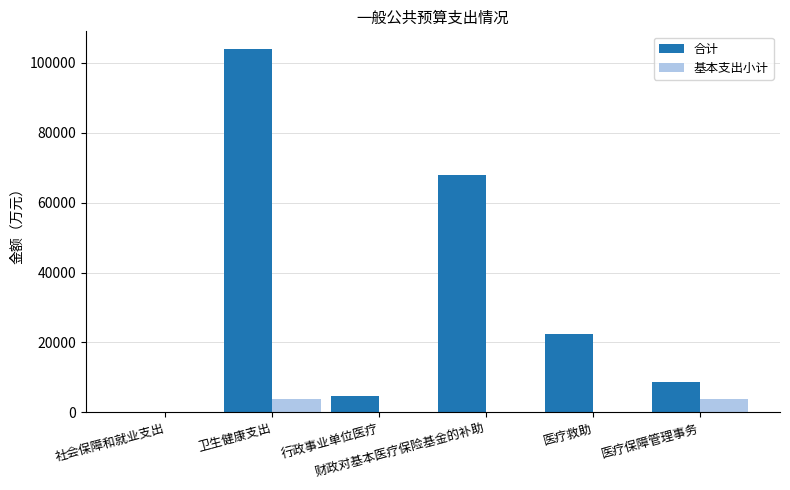

At which category does the chart reach its peak across all series?

卫生健康支出